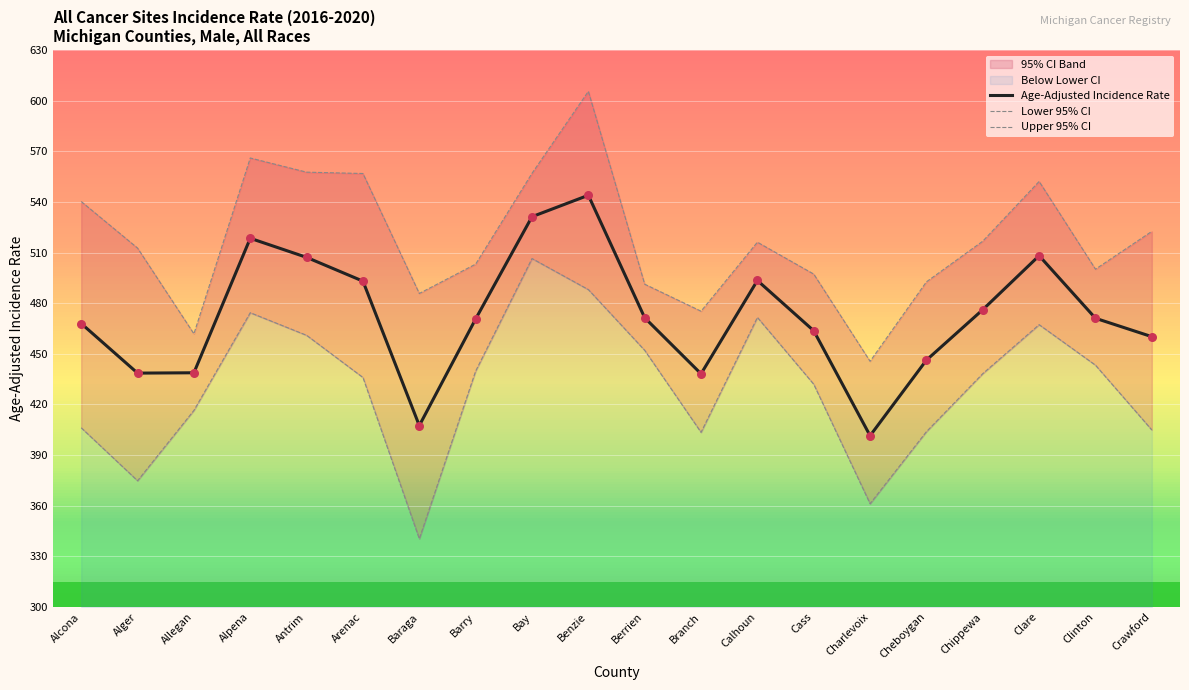

What is the total value across all series at Bay?

1594.8